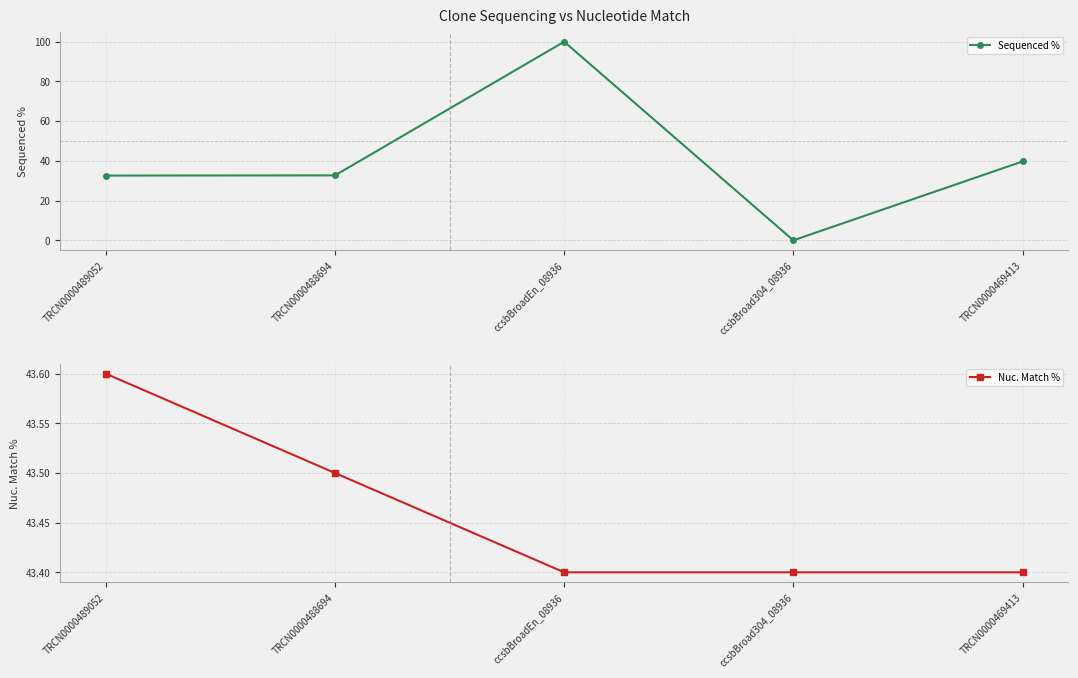

List the labels in order of Nuc. Match % value, smallest first.

ccsbBroadEn_08936, ccsbBroad304_08936, TRCN0000469413, TRCN0000488694, TRCN0000489052